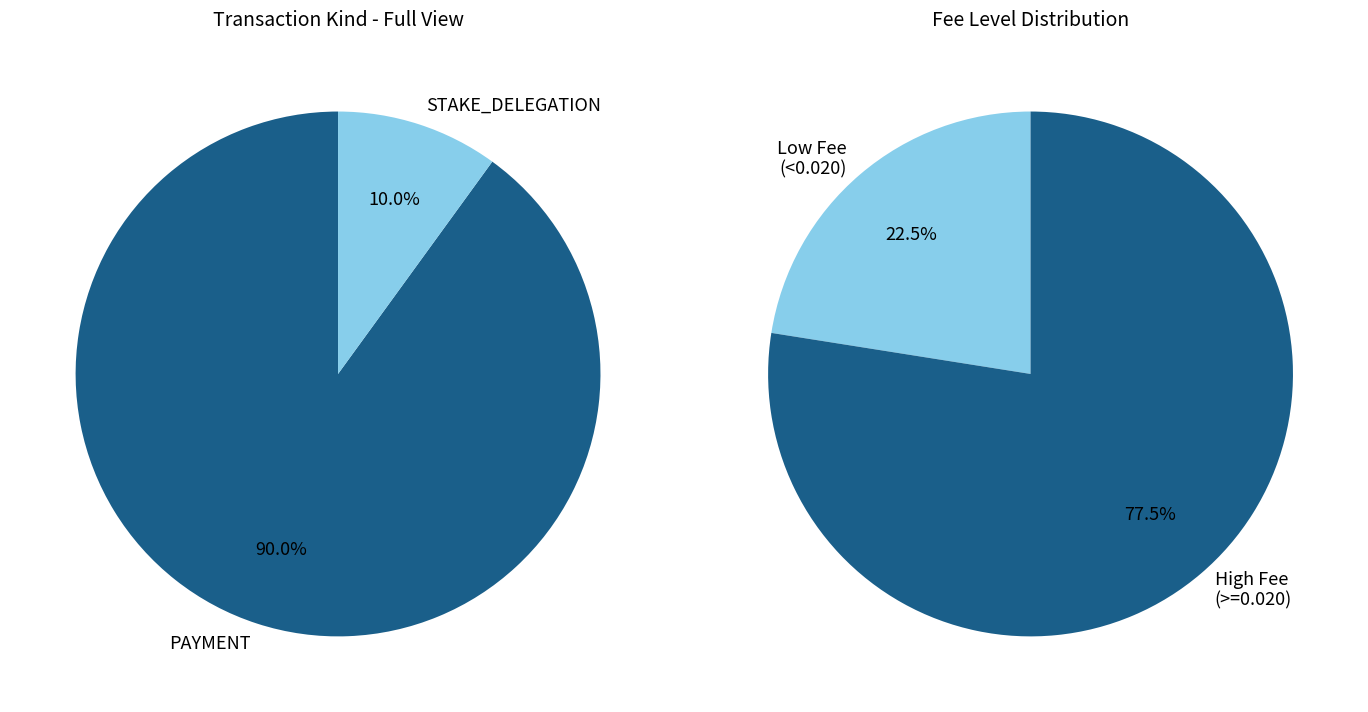

Is it true that STAKE_DELEGATION is 17% of the pie?

False